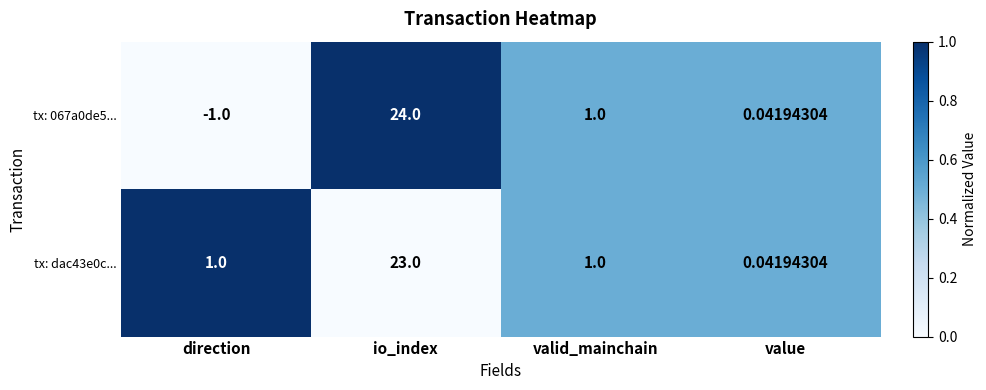

At which label does tx: 067a0de5... first exceed 1?

io_index